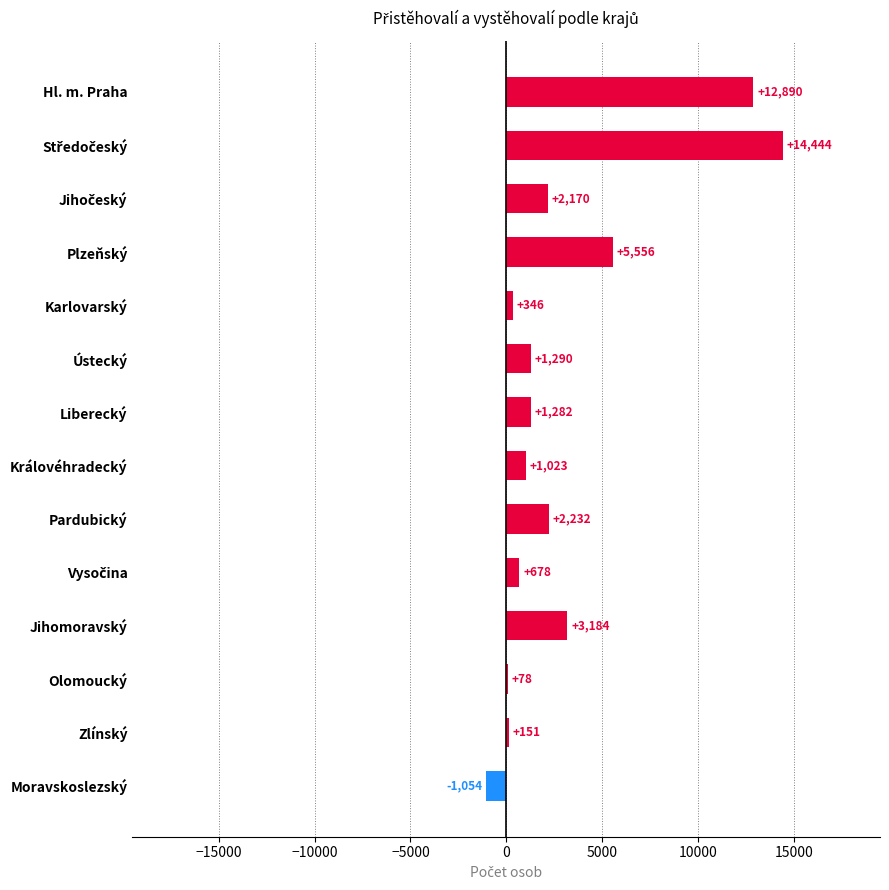

The chart shows a value of 151 at Zlínský. True or false?

True